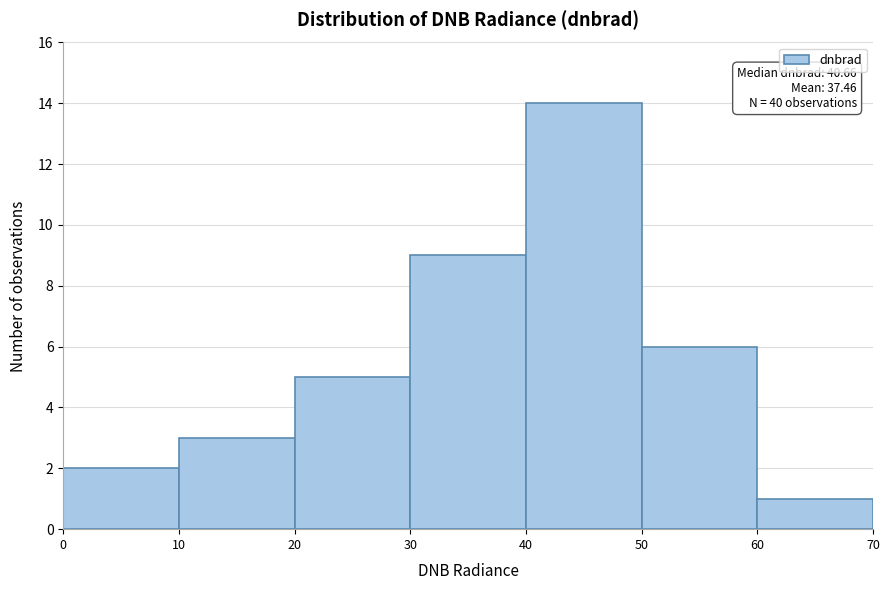

Over which range of the x-axis is the bar tallest?

40 to 50